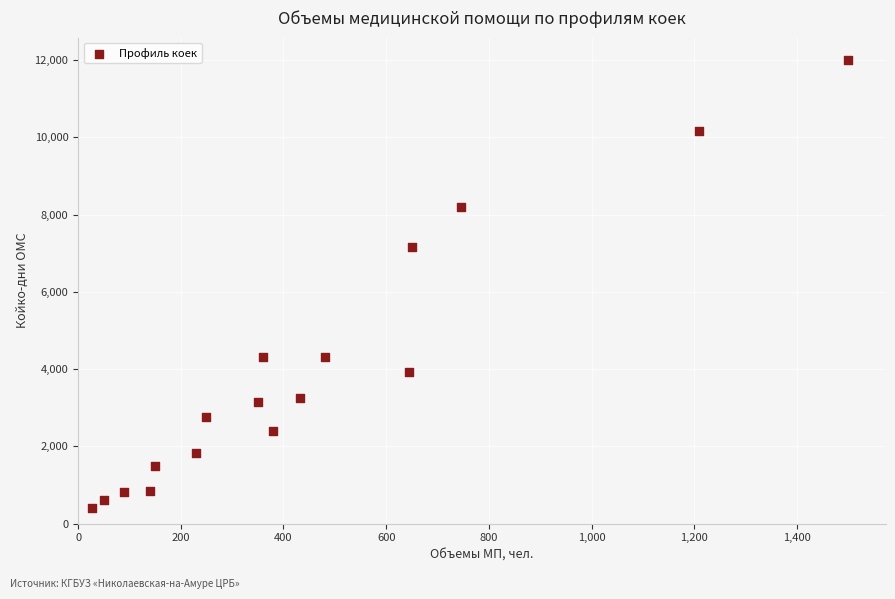

What Y value in the scatter plot is closest to 6202?

7150